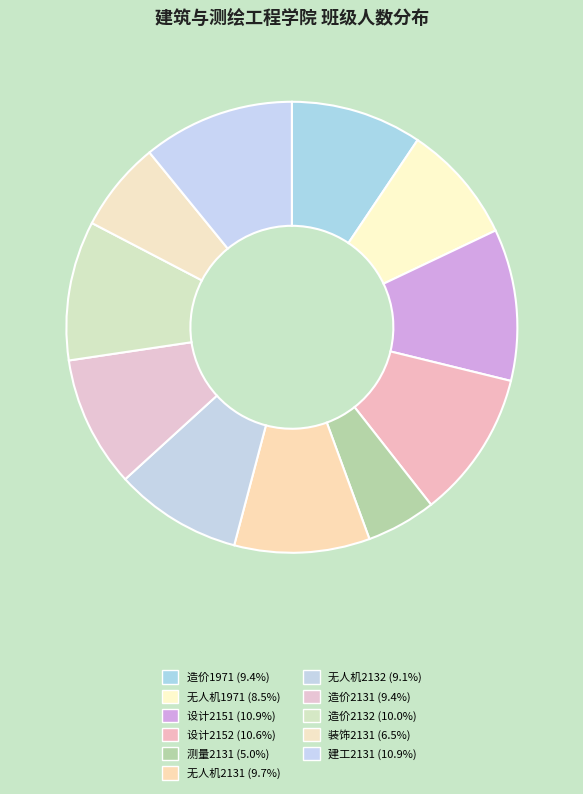

What portion of the pie excludes 造价2131?

90.6%